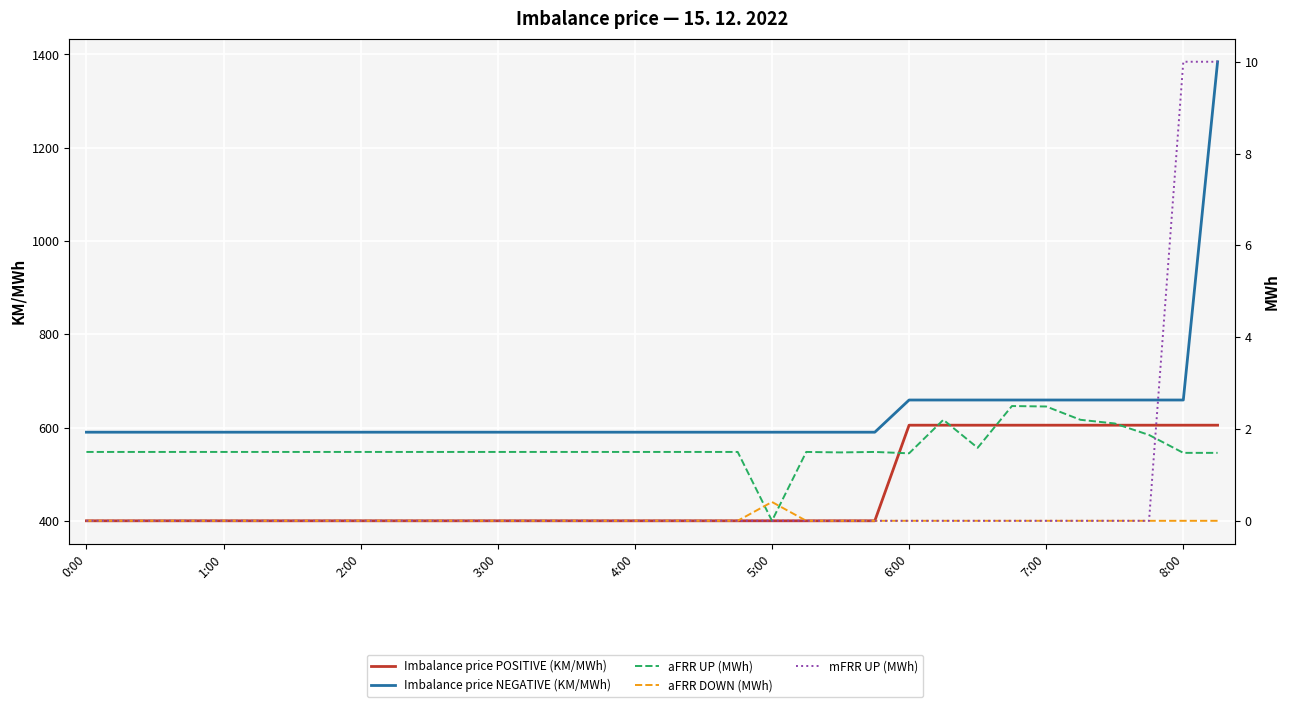

What is the difference between the maximum and second lowest values in the Imbalance price NEGATIVE (KM/MWh) series?

794.3